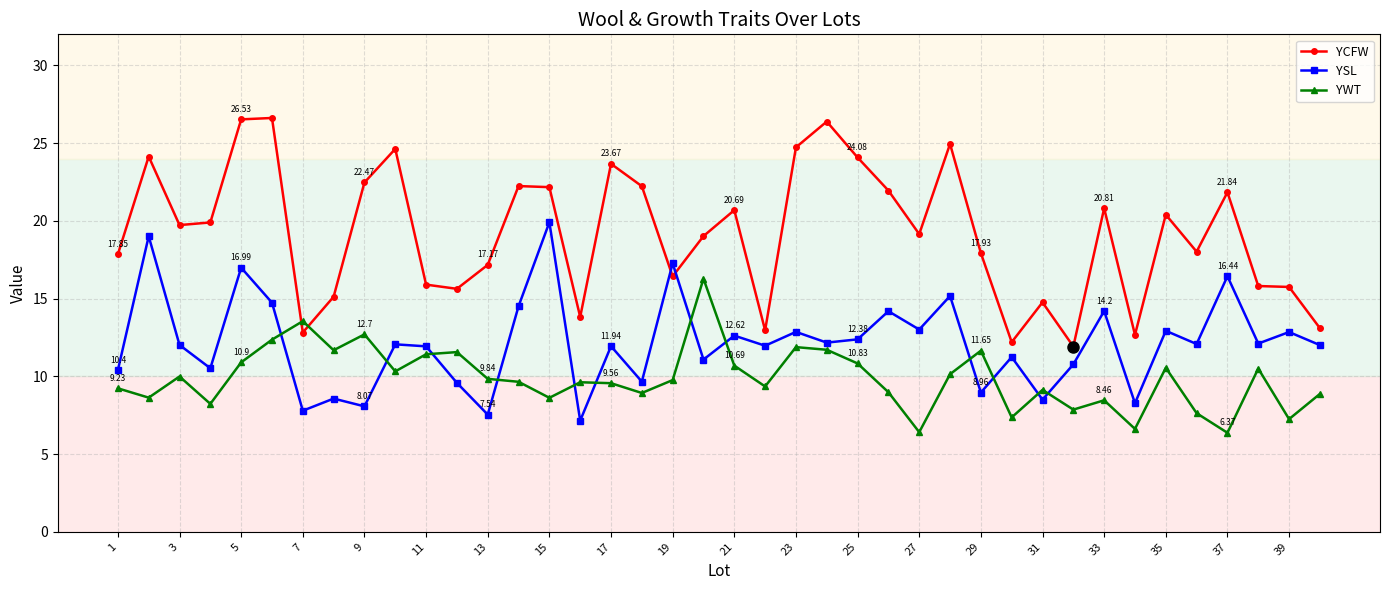

What is the value of the YSL point at the 9th from the left?

8.1